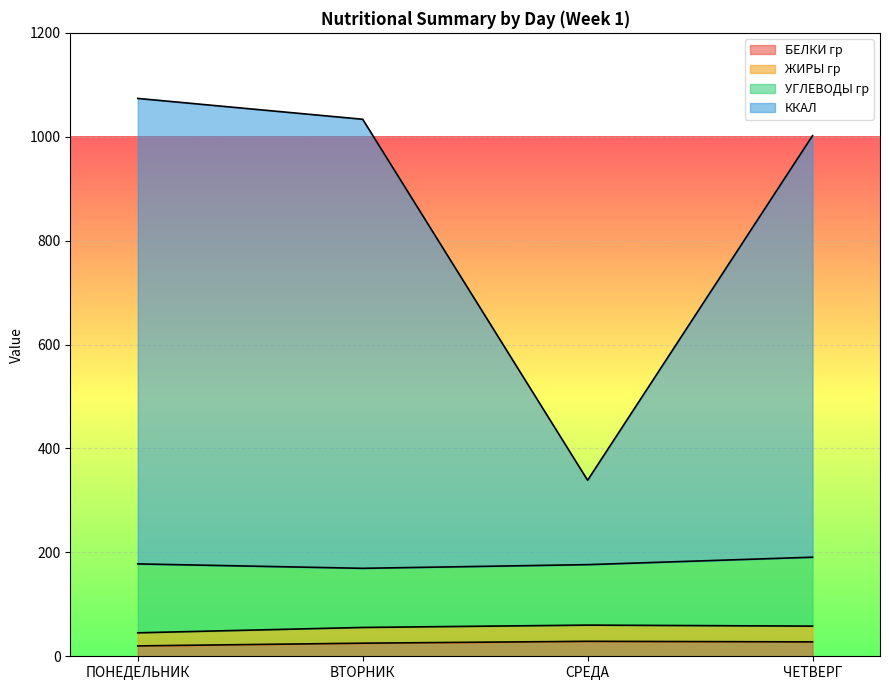

At which label does ККАЛ first exceed 1033?

ПОНЕДЕЛЬНИК